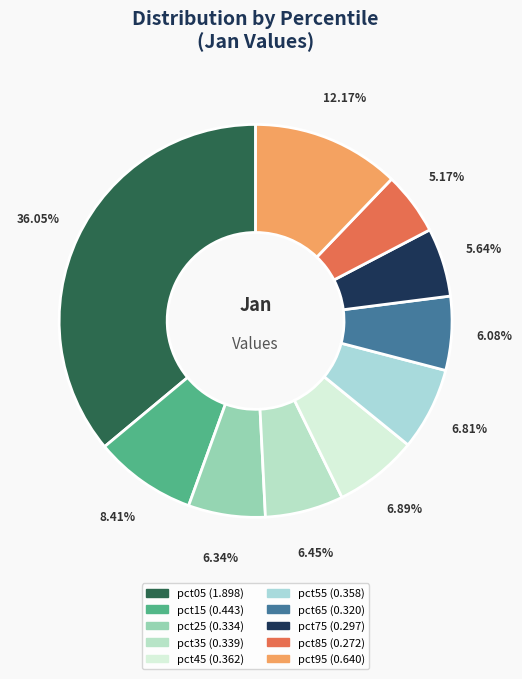

How many segments does this pie chart have?

10